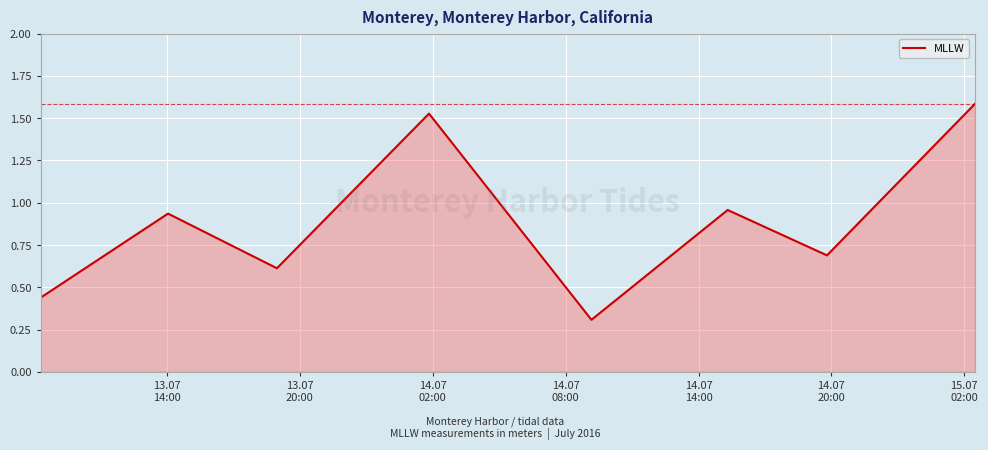

What is the smallest value displayed?

0.3